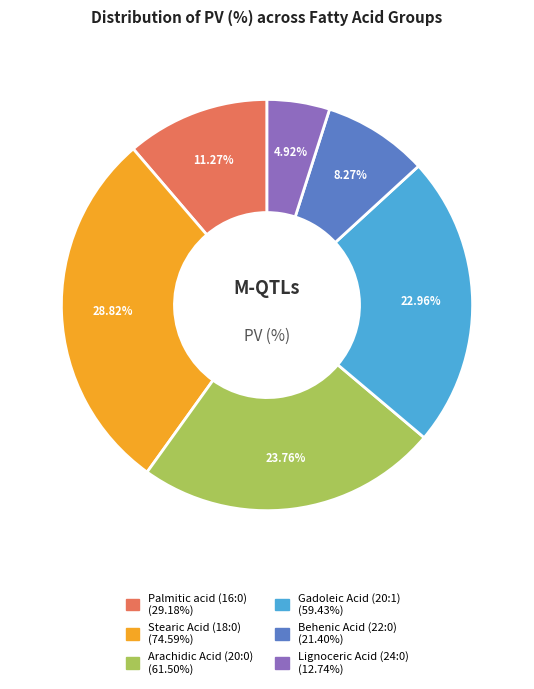

What is the ratio of the value at Lignoceric Acid (24:0) to the value at Palmitic acid (16:0)?

0.4